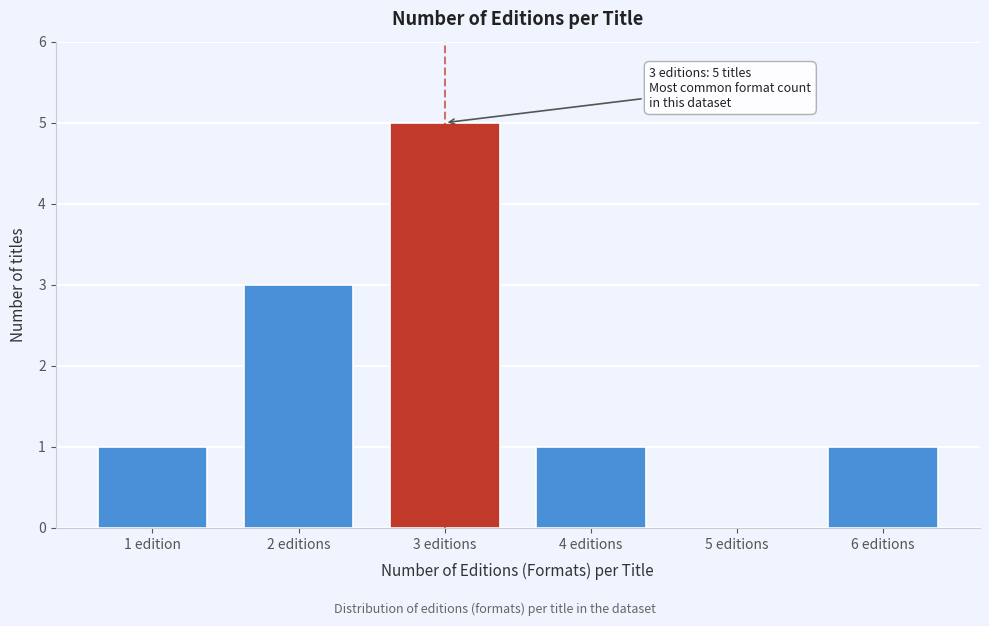

Reading right to left, transcribe all the data shown in this chart.

6 editions=1	5 editions=0	4 editions=1	3 editions=5	2 editions=3	1 edition=1